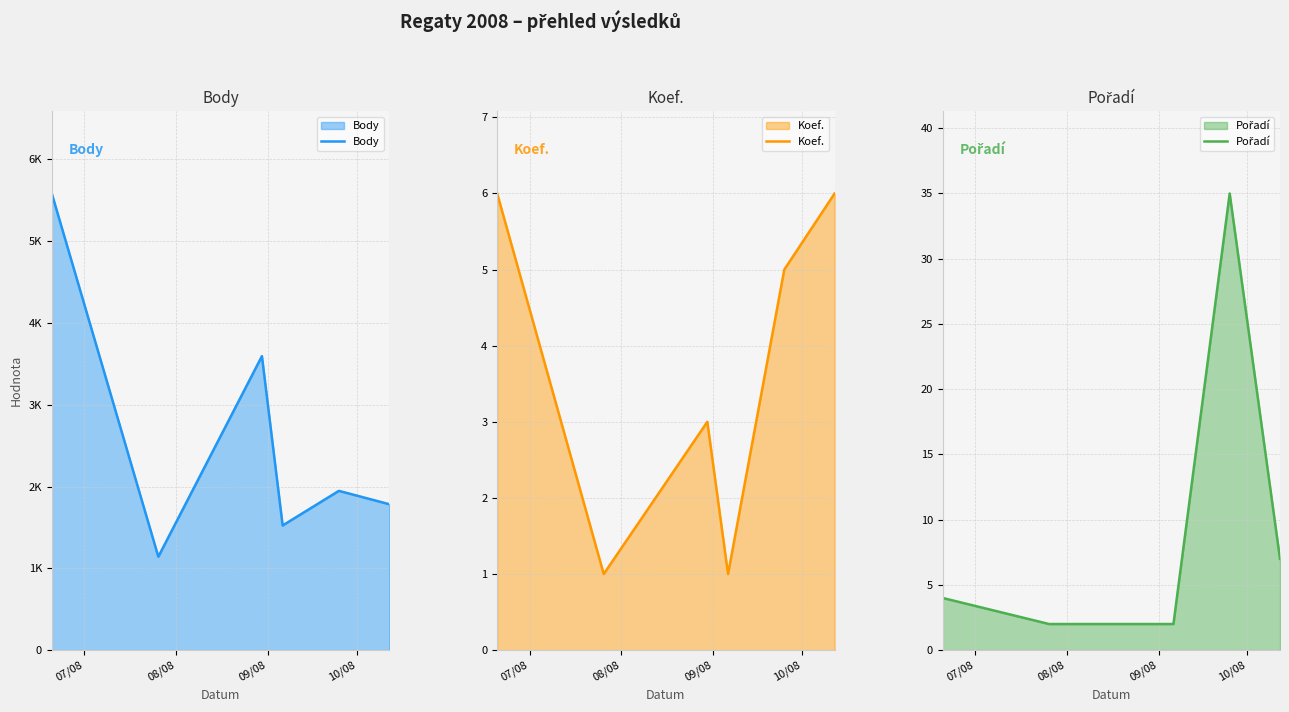

Which series has the widest spread of values?

Body